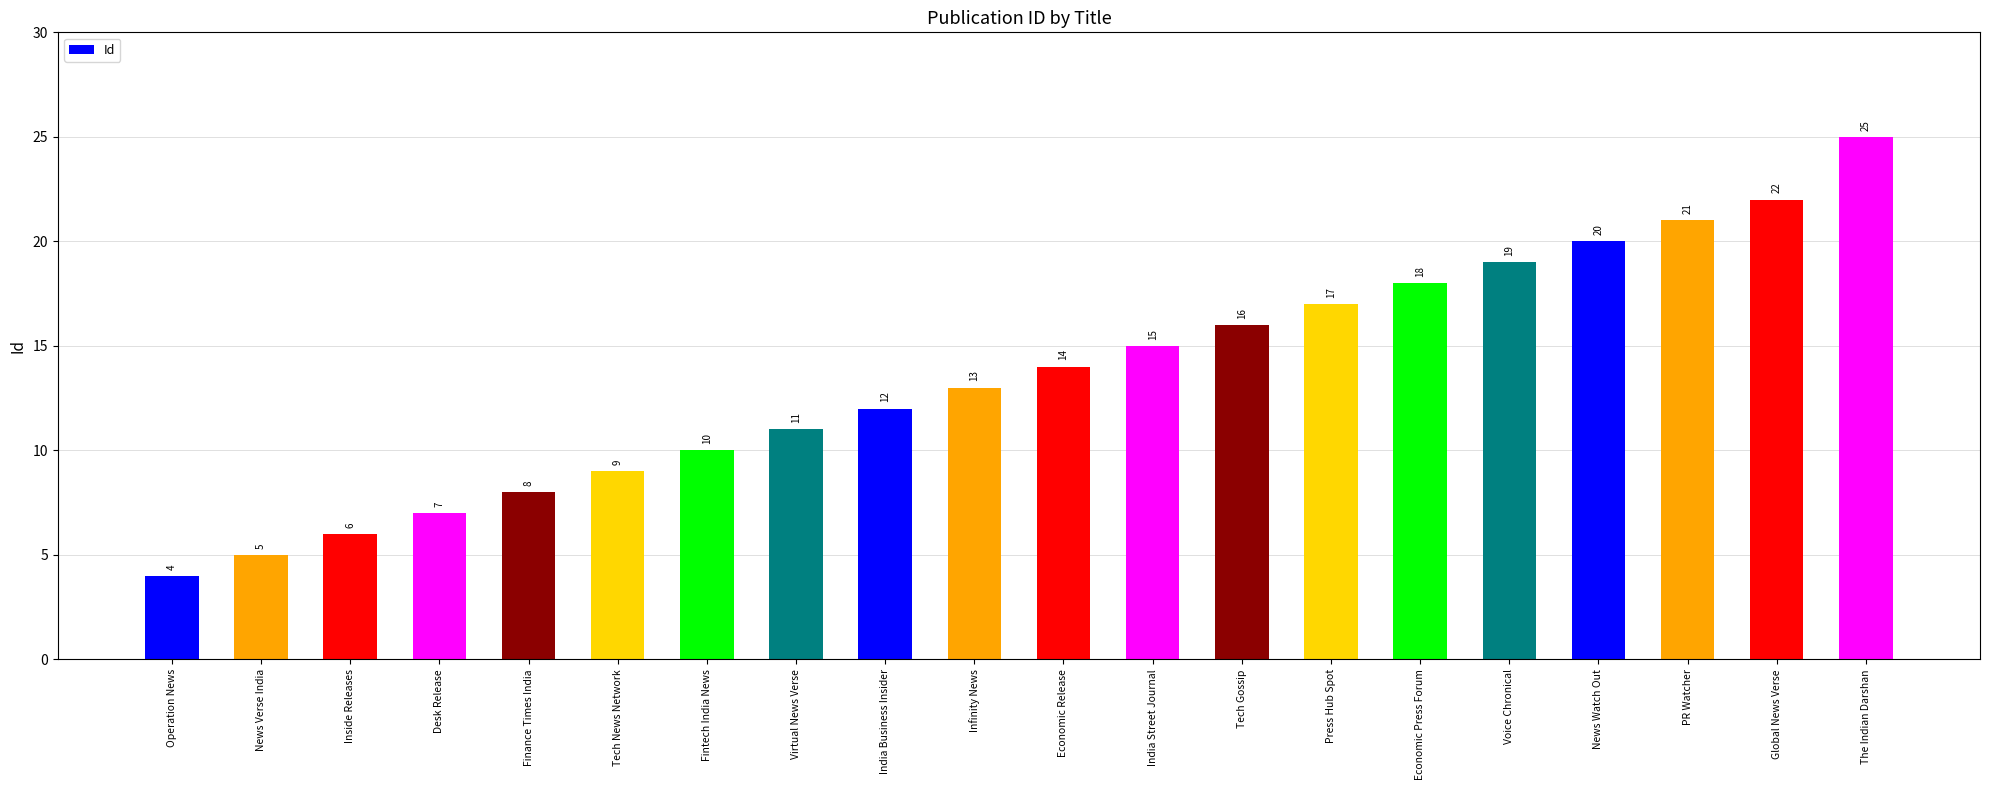

List the labels in order of value, smallest first.

Operation News, News Verse India, Inside Releases, Desk Release, Finance Times India, Tech News Network, Fintech India News, Virtual News Verse, India Business Insider, Infinity News, Economic Release, India Street Journal, Tech Gossip, Press Hub Spot, Economic Press Forum, Voice Chronical, News Watch Out, PR Watcher, Global News Verse, The Indian Darshan